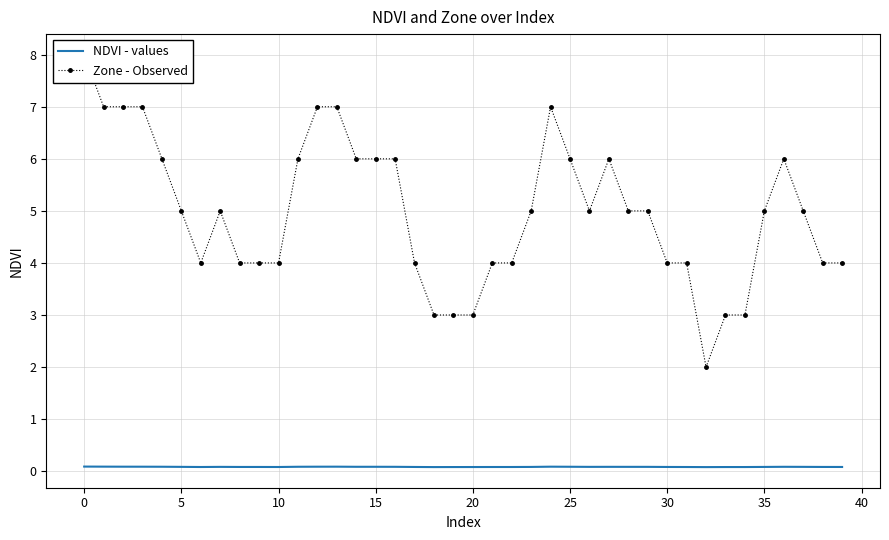

What is the minimum value shown in the chart?

0.1